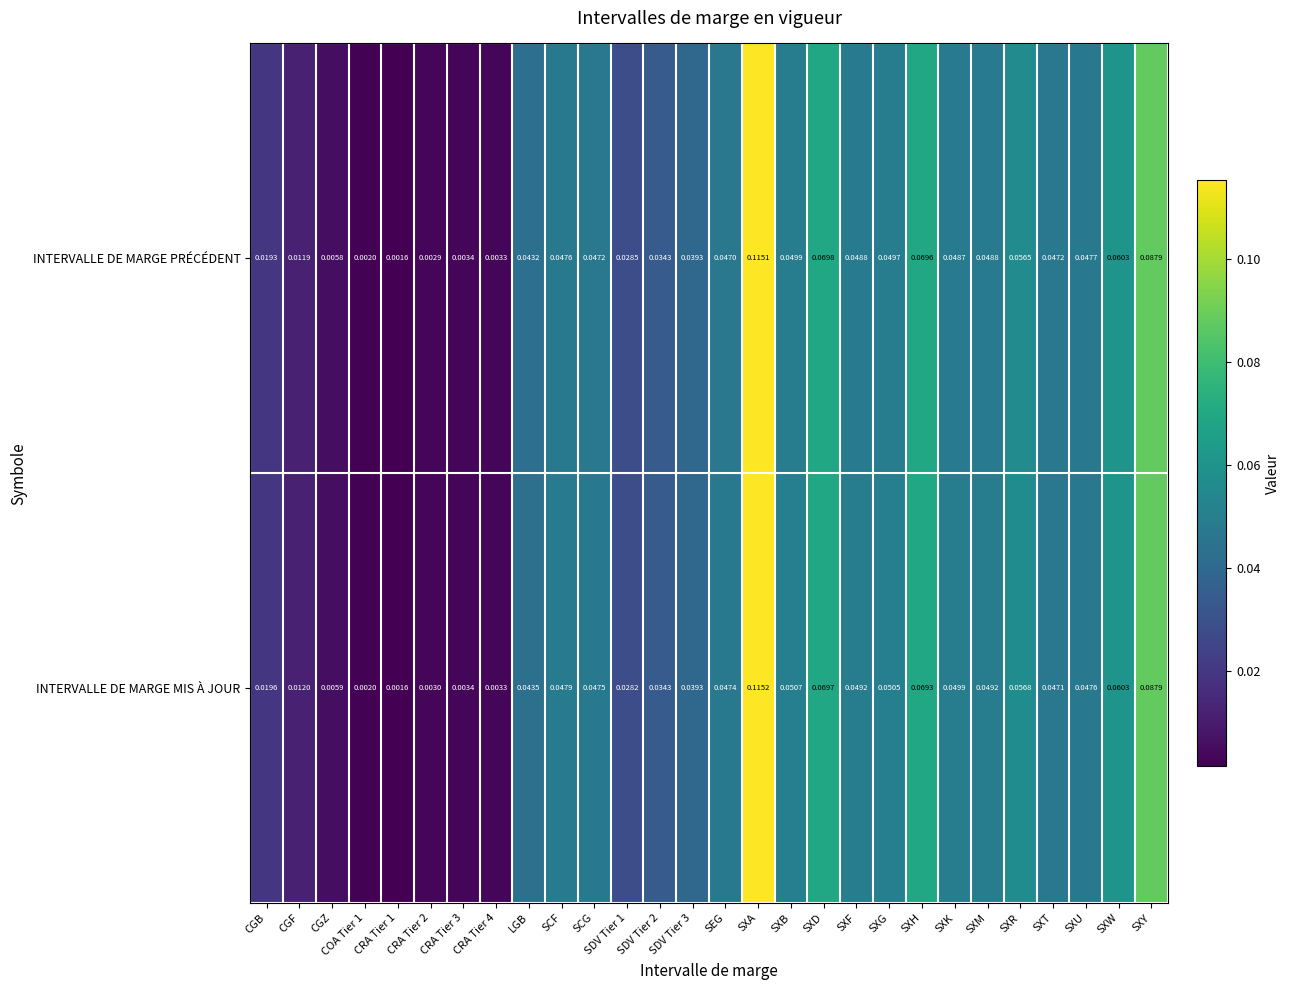

Rank the series by their maximum value, from highest to lowest.

INTERVALLE DE MARGE MIS À JOUR, INTERVALLE DE MARGE PRÉCÉDENT